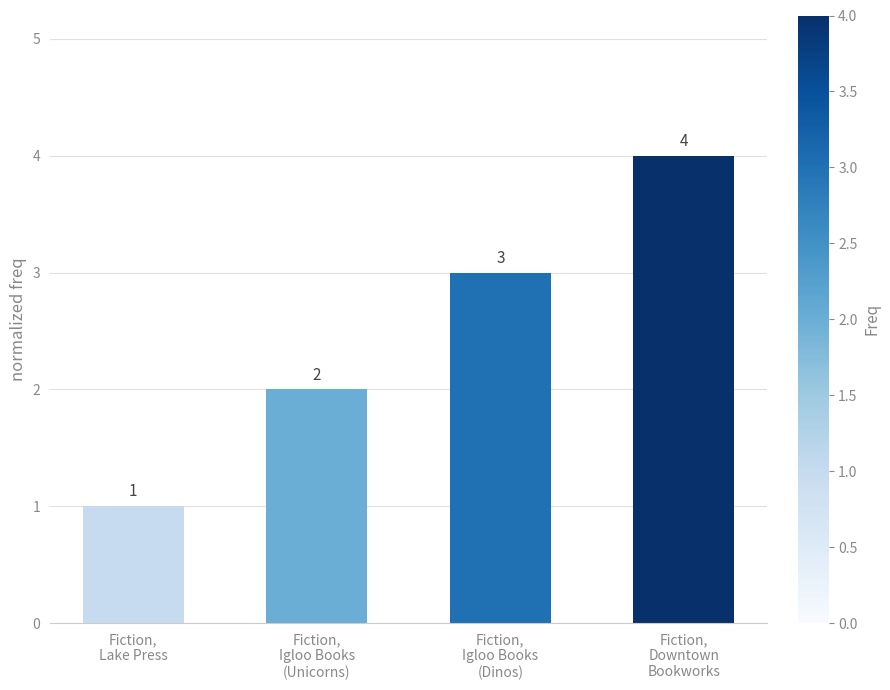

List the labels in order of value, largest first.

Fiction,
Downtown
Bookworks, Fiction,
Igloo Books
(Dinos), Fiction,
Igloo Books
(Unicorns), Fiction,
Lake Press